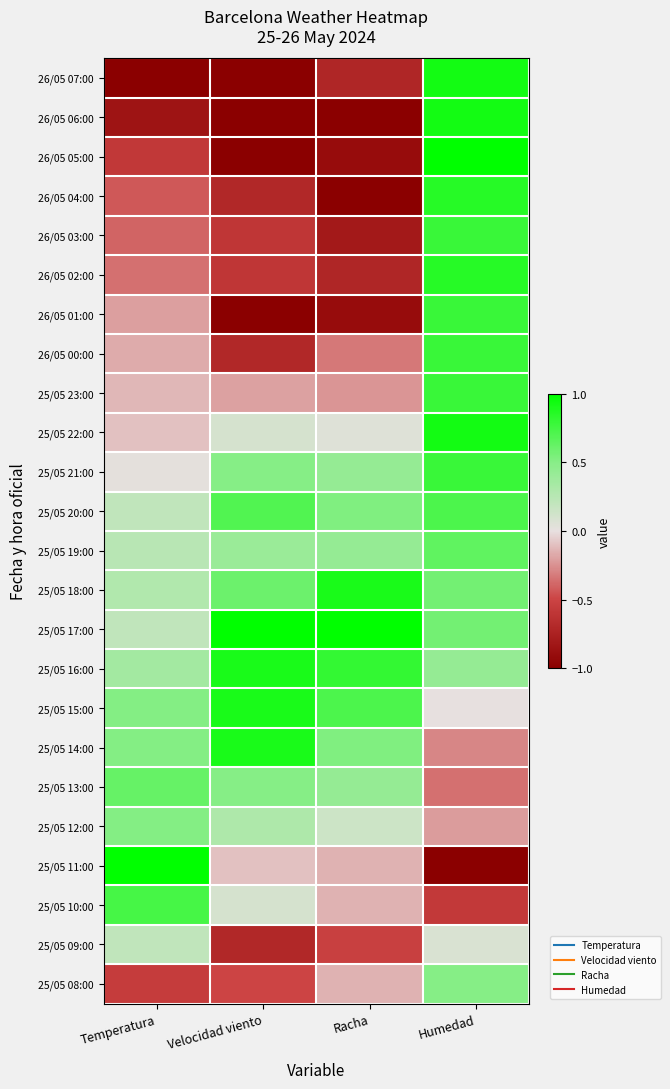

Reading right to left, list all the values displayed in this chart.

26/05 07:00: Humedad=0.9	Racha=-0.7	Velocidad viento=-1.0	Temperatura=-1.0
26/05 06:00: Humedad=0.9	Racha=-1.0	Velocidad viento=-1.0	Temperatura=-0.8
26/05 05:00: Humedad=1.0	Racha=-0.9	Velocidad viento=-1.0	Temperatura=-0.6
26/05 04:00: Humedad=0.9	Racha=-1.0	Velocidad viento=-0.7	Temperatura=-0.4
26/05 03:00: Humedad=0.8	Racha=-0.8	Velocidad viento=-0.6	Temperatura=-0.4
26/05 02:00: Humedad=0.9	Racha=-0.7	Velocidad viento=-0.6	Temperatura=-0.4
26/05 01:00: Humedad=0.8	Racha=-0.9	Velocidad viento=-1.0	Temperatura=-0.2
26/05 00:00: Humedad=0.8	Racha=-0.3	Velocidad viento=-0.7	Temperatura=-0.2
25/05 23:00: Humedad=0.8	Racha=-0.2	Velocidad viento=-0.2	Temperatura=-0.1
25/05 22:00: Humedad=0.9	Racha=0.0	Velocidad viento=0.1	Temperatura=-0.1
25/05 21:00: Humedad=0.8	Racha=0.4	Velocidad viento=0.5	Temperatura=0.0
25/05 20:00: Humedad=0.7	Racha=0.5	Velocidad viento=0.7	Temperatura=0.2
25/05 19:00: Humedad=0.6	Racha=0.4	Velocidad viento=0.4	Temperatura=0.2
25/05 18:00: Humedad=0.6	Racha=0.9	Velocidad viento=0.6	Temperatura=0.3
25/05 17:00: Humedad=0.6	Racha=1.0	Velocidad viento=1.0	Temperatura=0.2
25/05 16:00: Humedad=0.4	Racha=0.8	Velocidad viento=0.9	Temperatura=0.4
25/05 15:00: Humedad=0.0	Racha=0.7	Velocidad viento=0.9	Temperatura=0.5
25/05 14:00: Humedad=-0.3	Racha=0.5	Velocidad viento=0.9	Temperatura=0.5
25/05 13:00: Humedad=-0.4	Racha=0.4	Velocidad viento=0.5	Temperatura=0.6
25/05 12:00: Humedad=-0.2	Racha=0.1	Velocidad viento=0.3	Temperatura=0.5
25/05 11:00: Humedad=-1.0	Racha=-0.1	Velocidad viento=-0.1	Temperatura=1.0
25/05 10:00: Humedad=-0.6	Racha=-0.1	Velocidad viento=0.1	Temperatura=0.7
25/05 09:00: Humedad=0.1	Racha=-0.5	Velocidad viento=-0.7	Temperatura=0.2
25/05 08:00: Humedad=0.5	Racha=-0.1	Velocidad viento=-0.5	Temperatura=-0.5